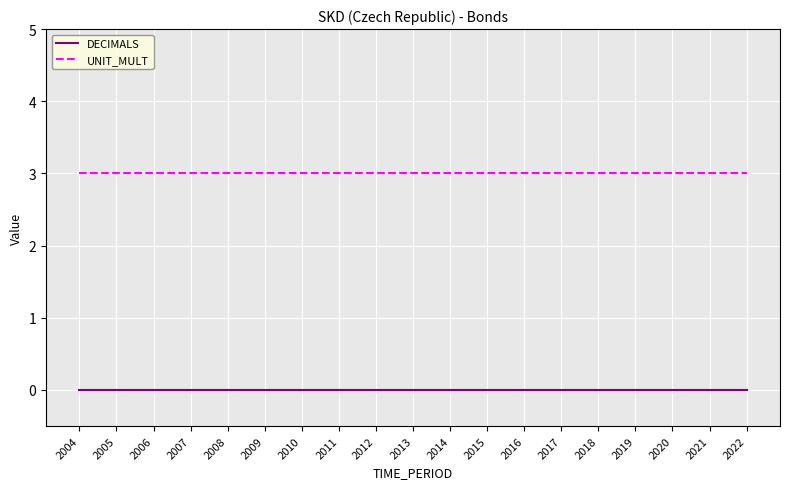

The UNIT_MULT series shows 1 at 2009. True or false?

False